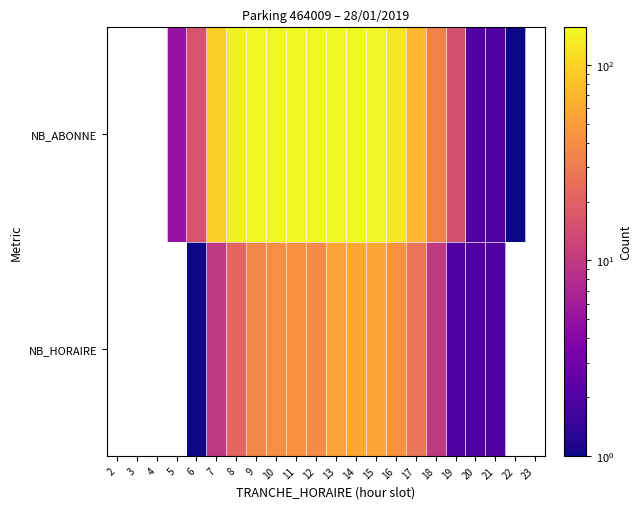

What is the maximum value shown in the chart?

156.0